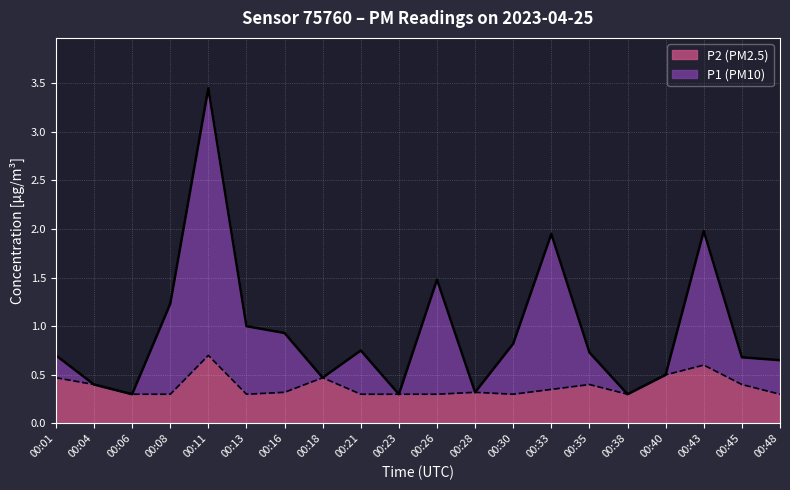

At 00:45, list the series in order from largest to smallest.

P1, P2